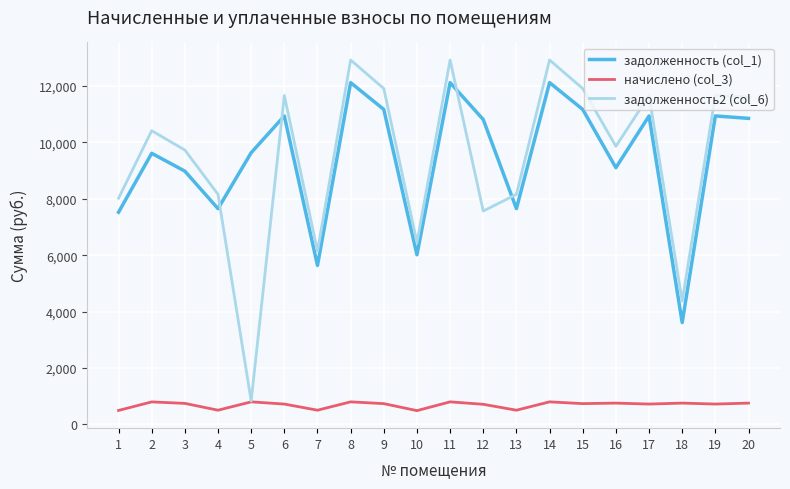

What is the difference between the maximum and minimum values in the начислено (col_3) series?

311.3